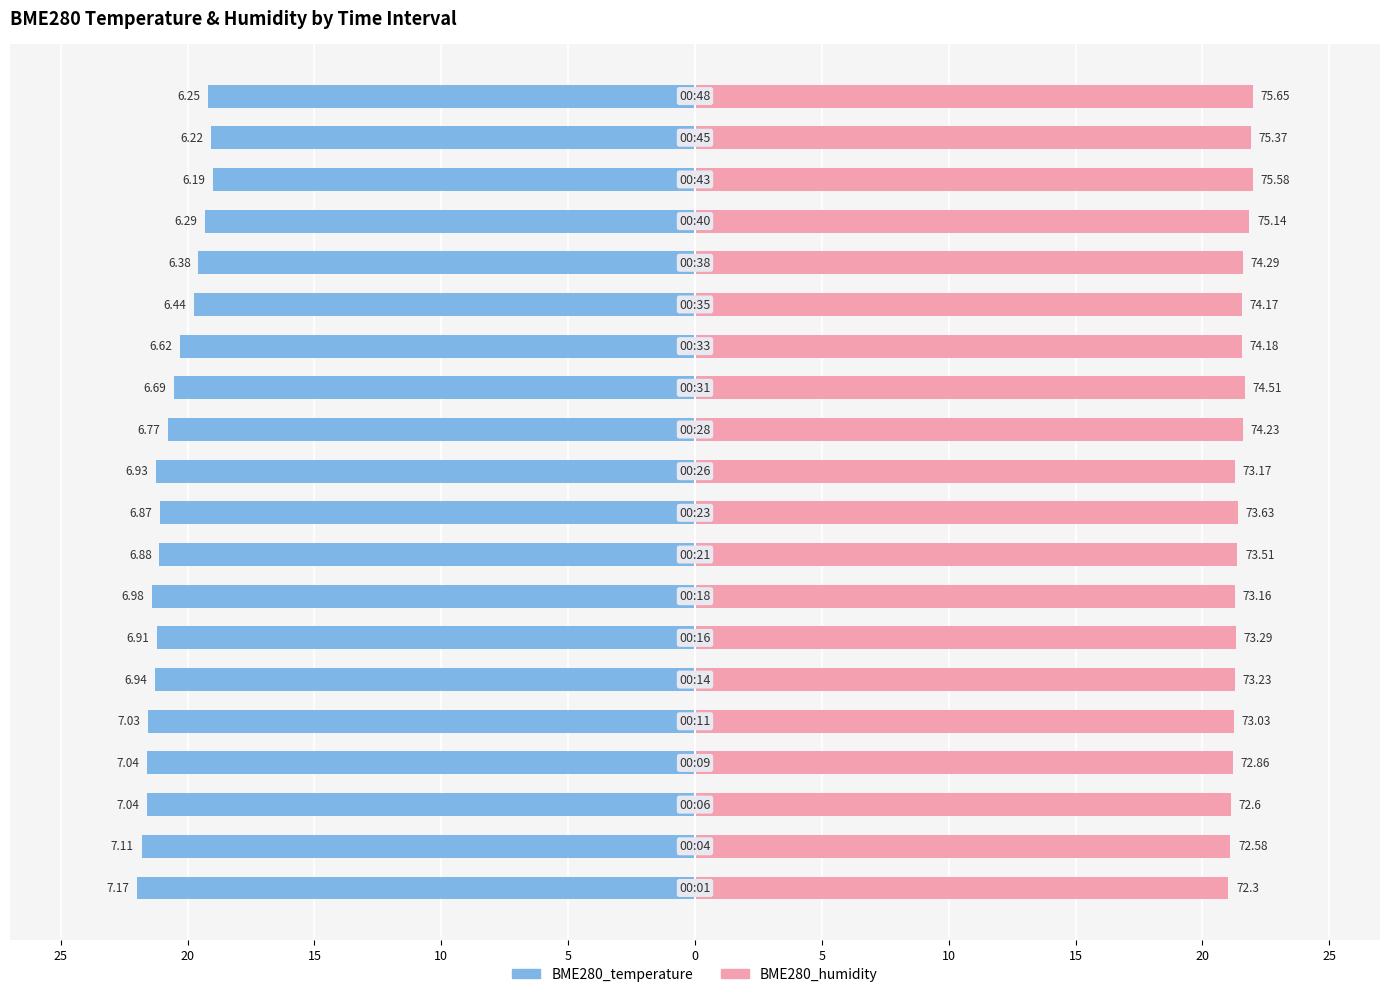

What is the minimum value shown in the chart?

-22.0